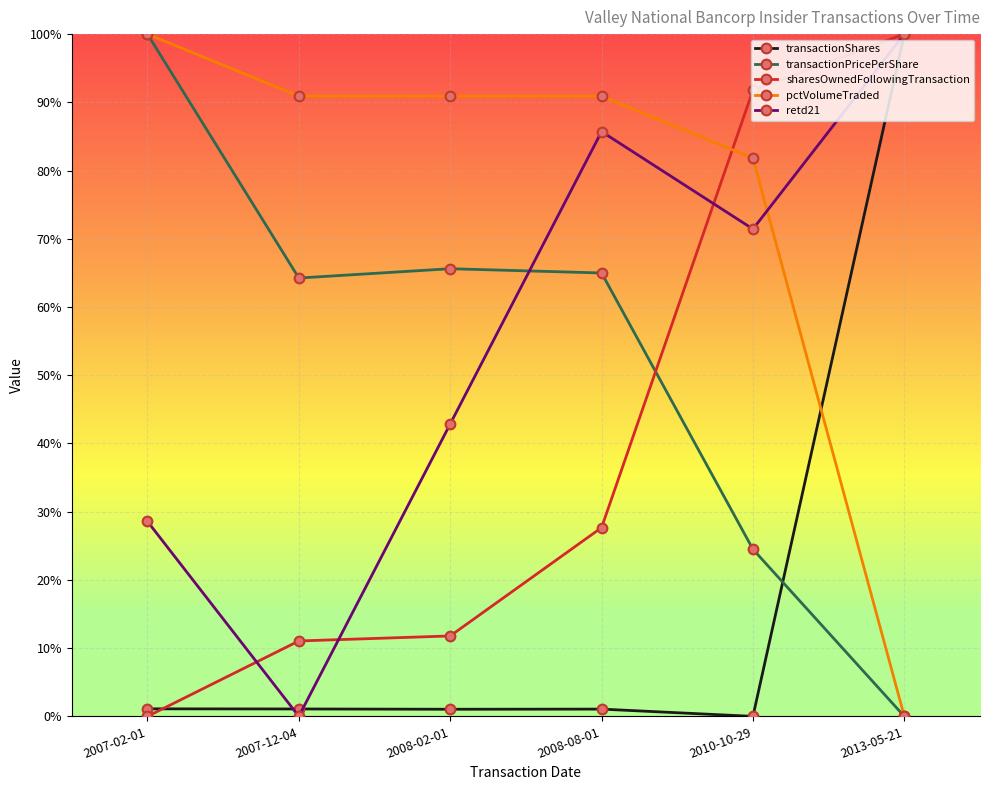

At which category is the sum across all series the highest?

2013-05-21